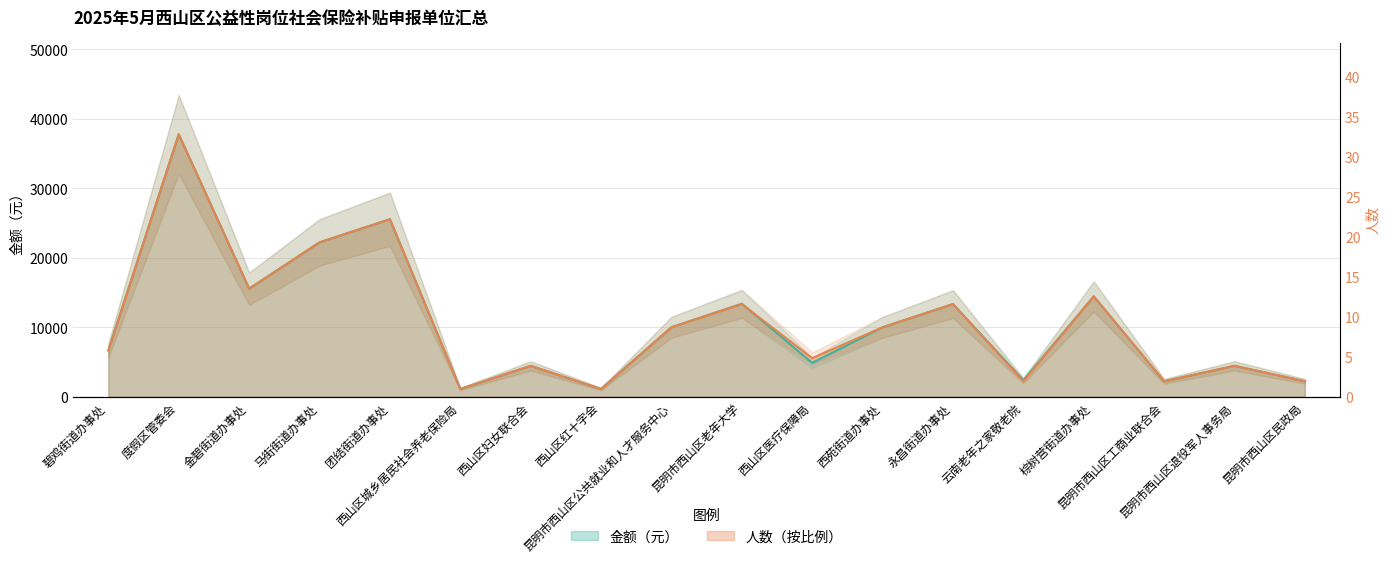

Read the 人数 value at 西山区医疗保障局.

5554.7